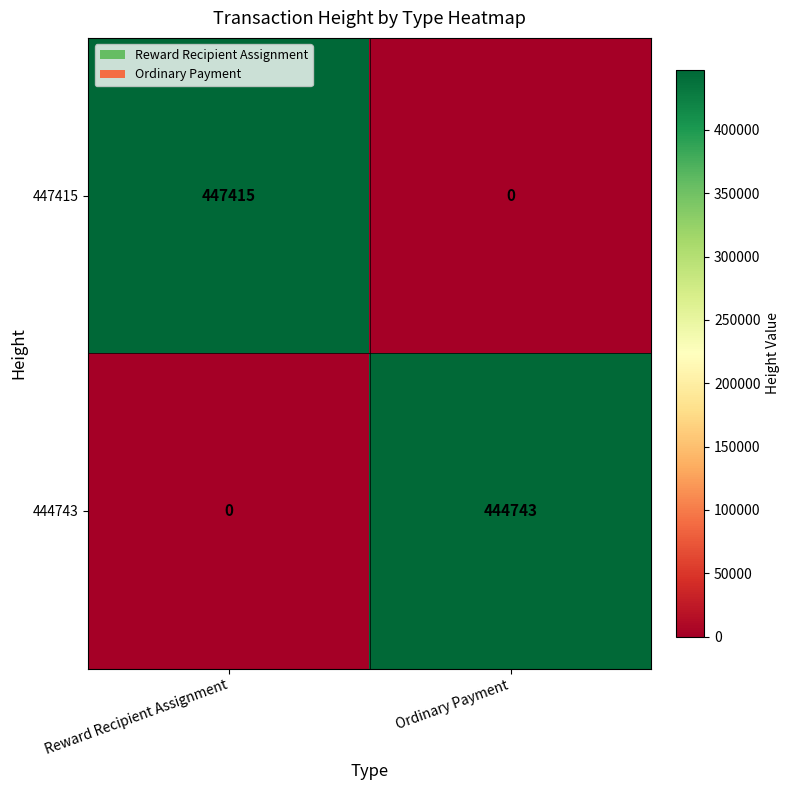

Reading left to right, what are all the values shown in this chart?

447415: Reward Recipient Assignment=447415	Ordinary Payment=0
444743: Reward Recipient Assignment=0	Ordinary Payment=444743